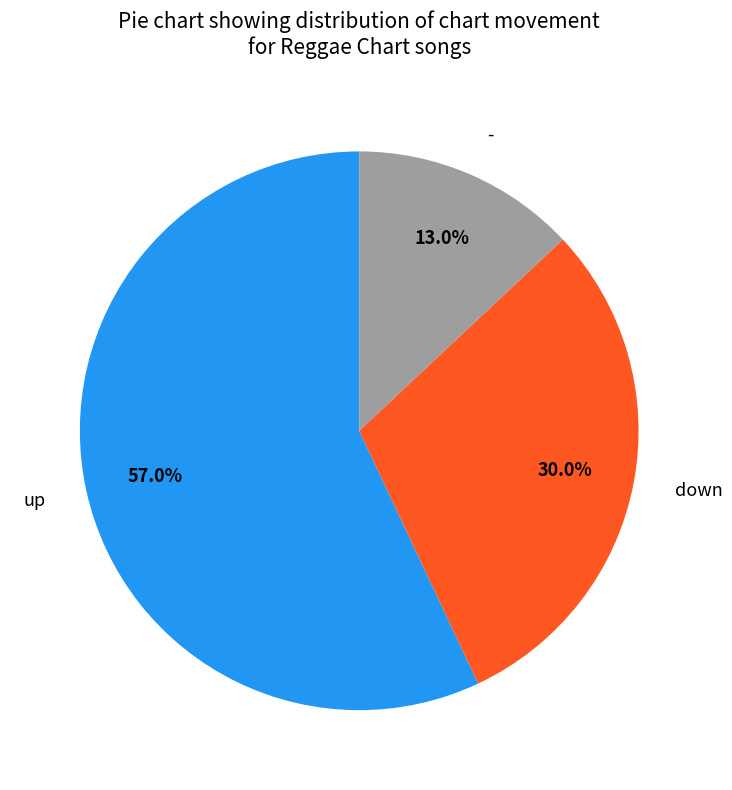

What percentage do up and down together represent?

87.0%